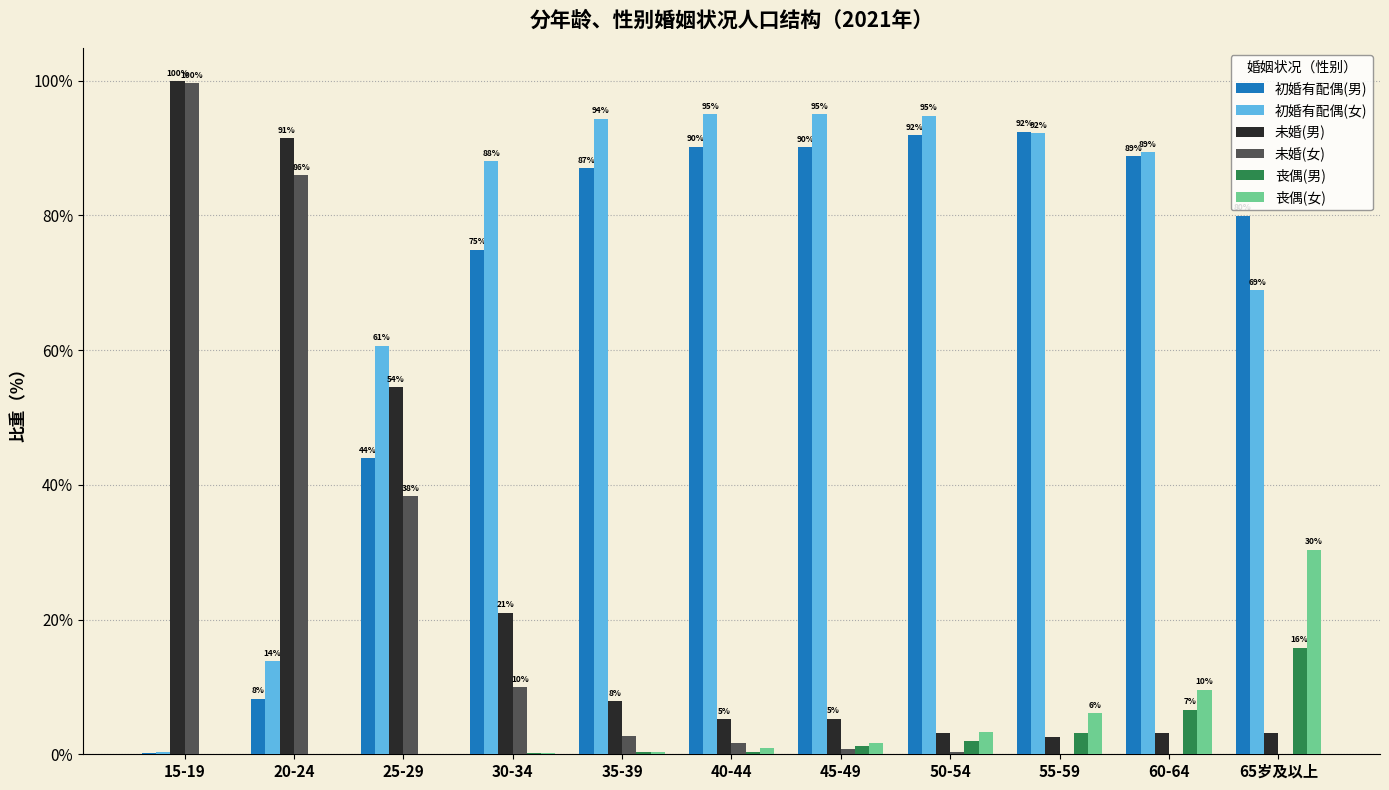

How many categories are shown in the chart?

11